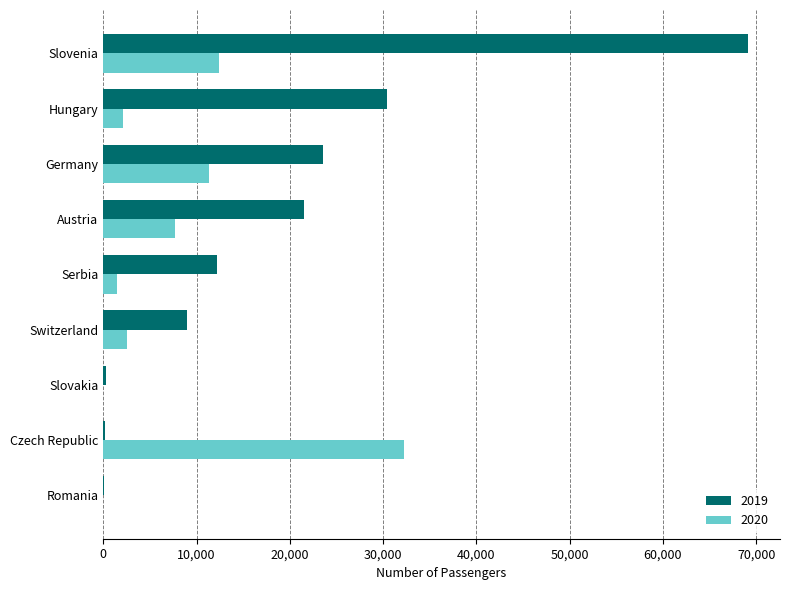

What is the maximum value shown in the chart?

69091